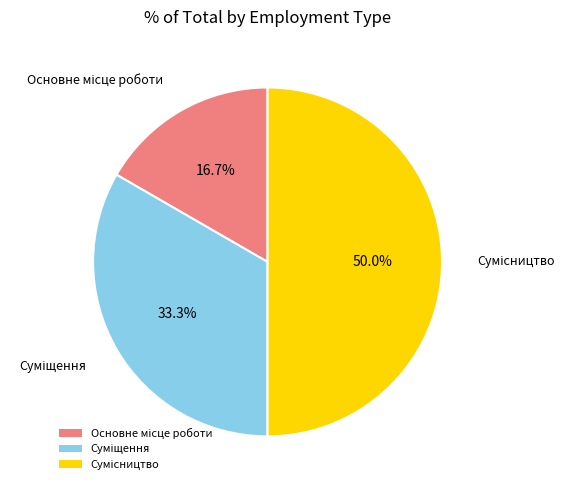

How many segments does this pie chart have?

3